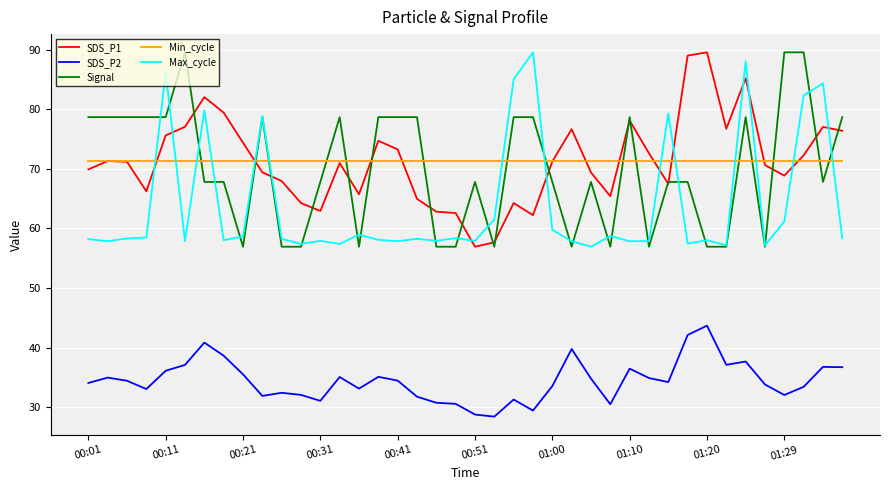

How many series are shown in this chart?

5